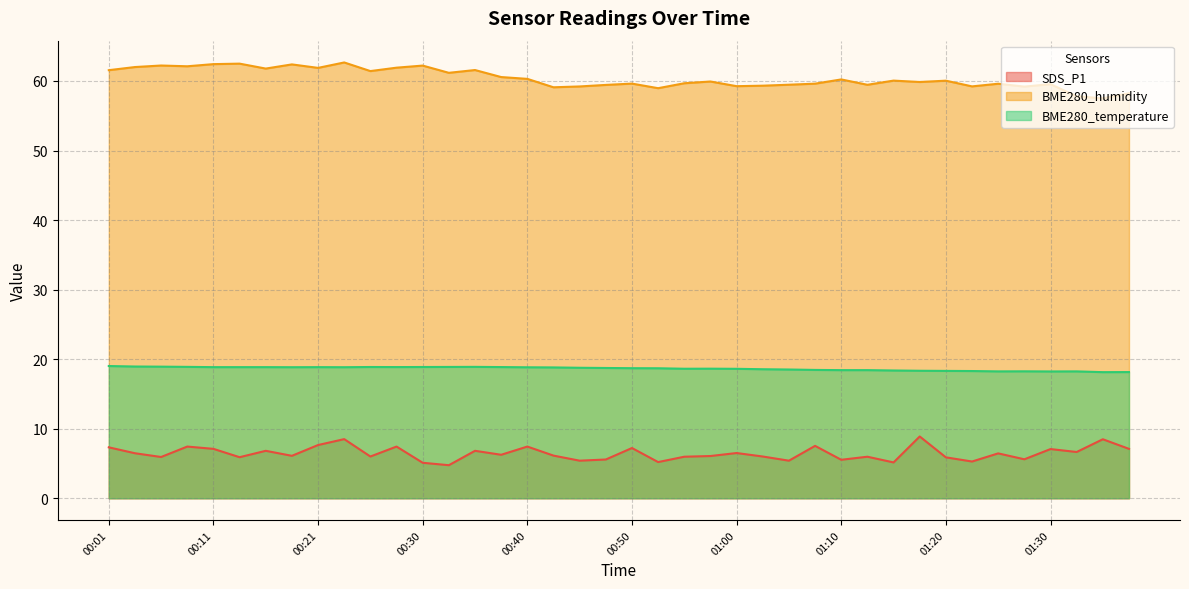

Between 00:45 and 00:50, which is larger?

00:50